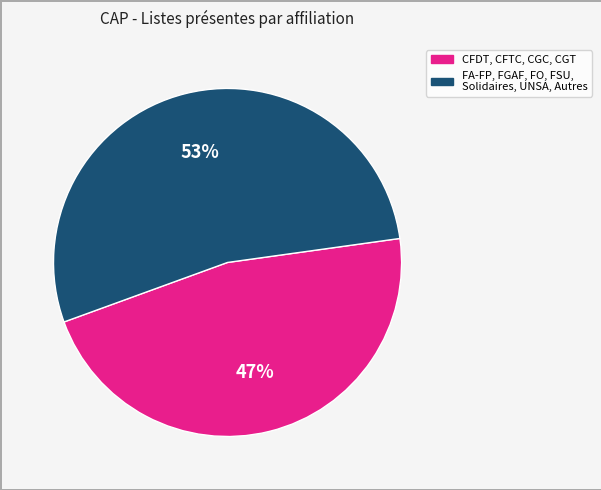

Do CFDT, CFTC, CGC, CGT and FA-FP, FGAF, FO, FSU, Solidaires, UNSA, Autres together represent more than half of the pie?

Yes